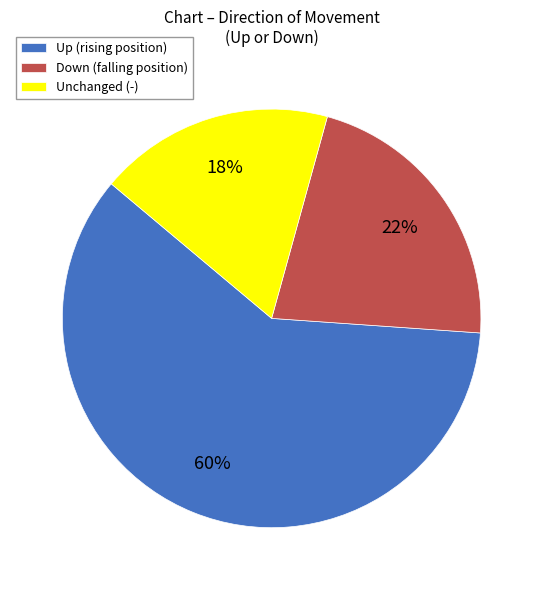

The Down (falling position) slice represents 36% of the pie. True or false?

False